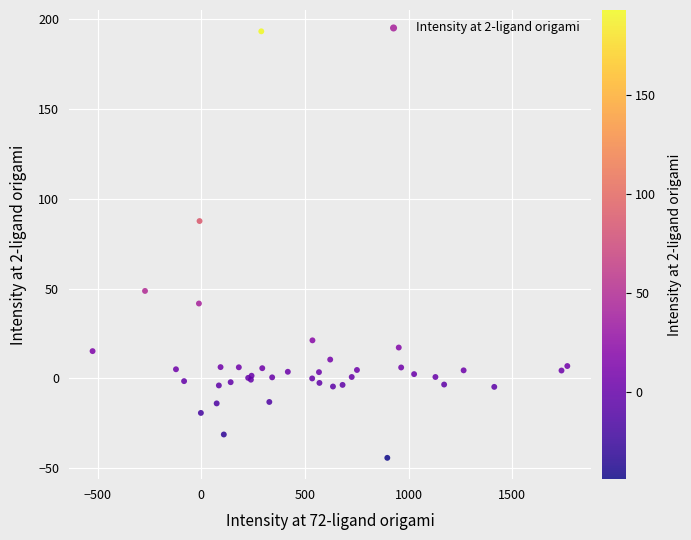

What Y value in the scatter plot is closest to 74?

87.6